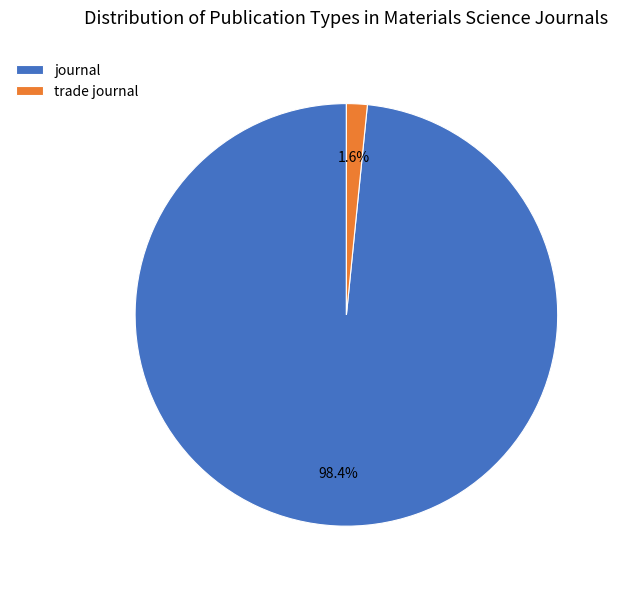

The trade journal slice represents 9% of the pie. True or false?

False